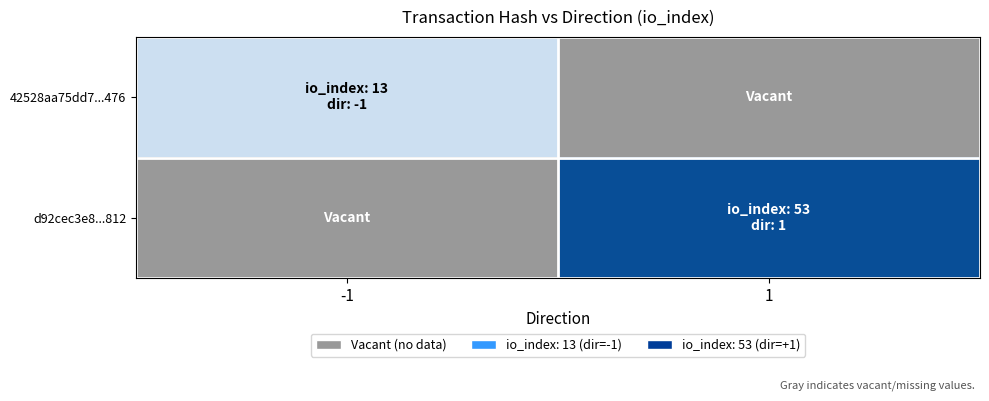

Is the value of d92cec3e8...812 at -1 greater than the value of 42528aa75dd7...476 at 1?

No